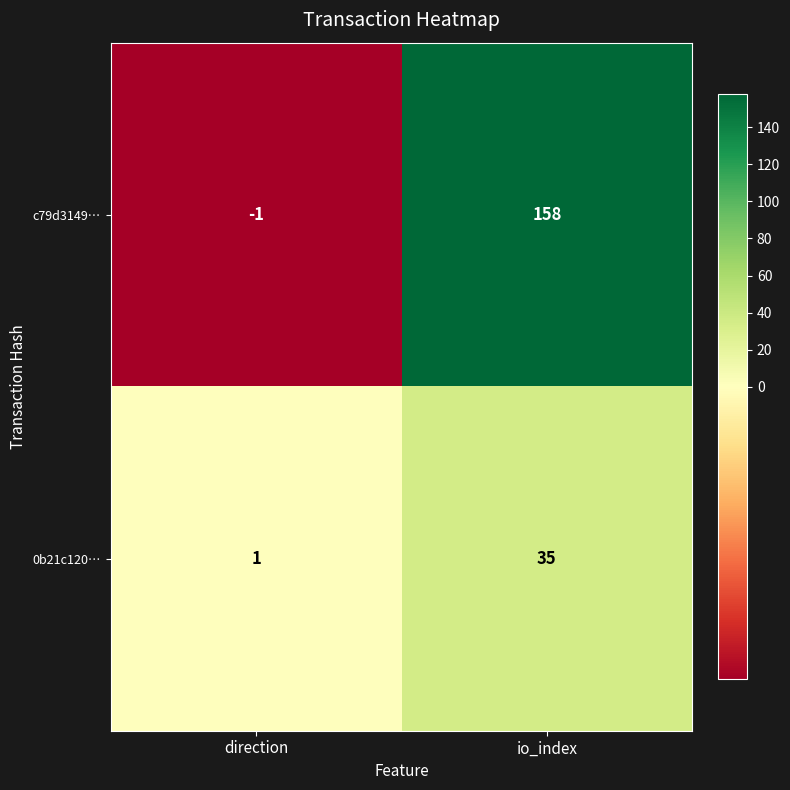

Which category has the lowest value across all series?

direction